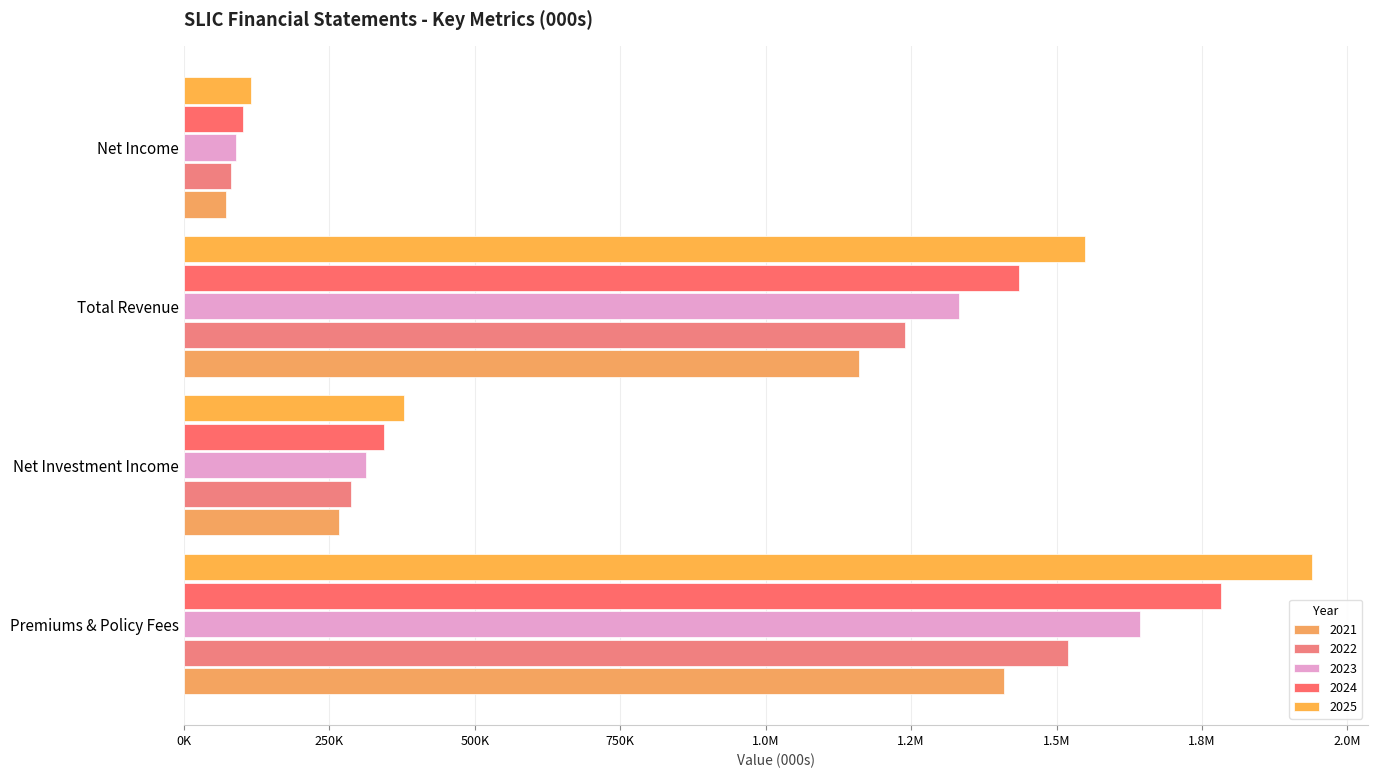

The 2021 series shows 266495 at Net Investment Income. True or false?

True